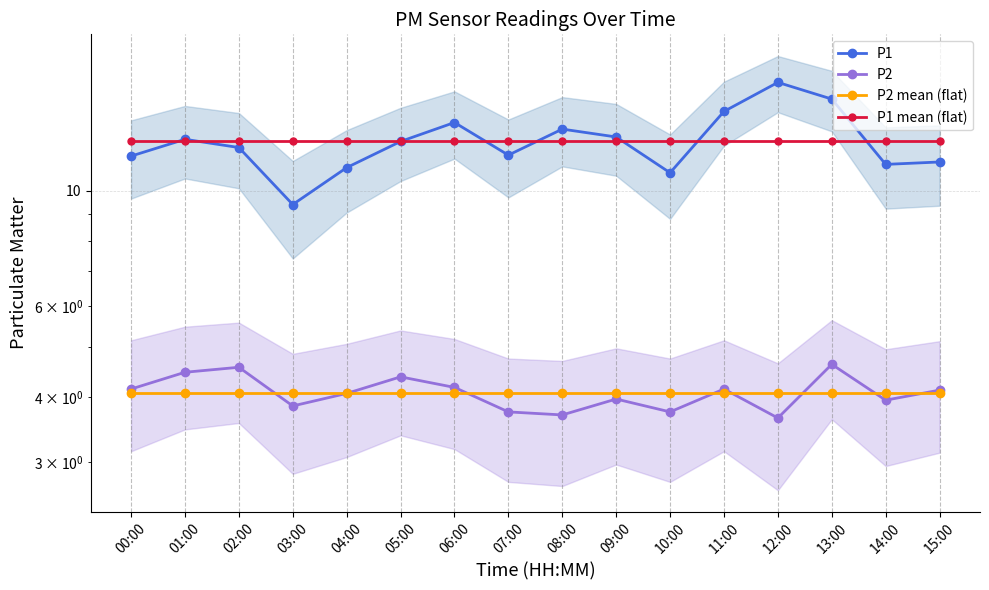

The P2 series shows 4.1 at 15:00. True or false?

True